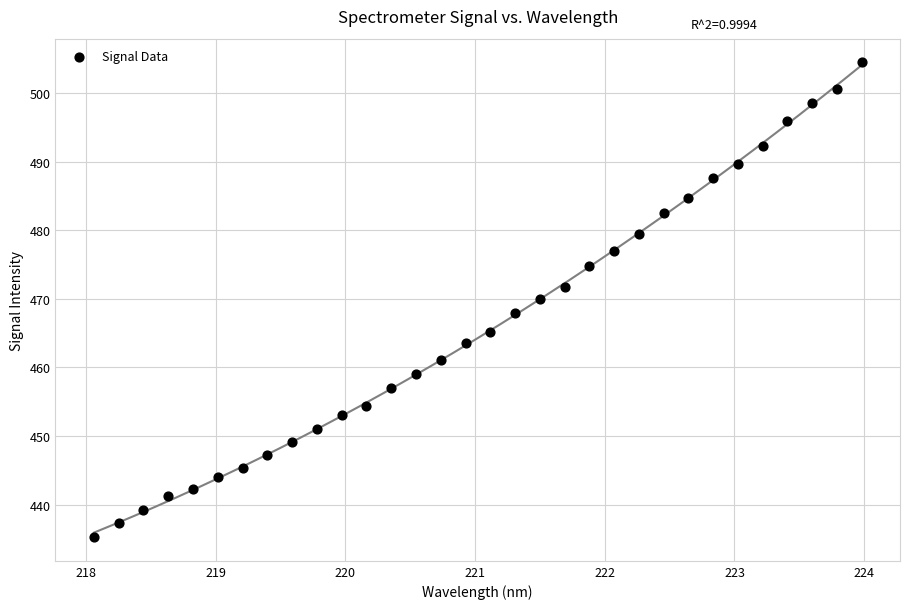

What is the range of Y values (max minus min)?

69.2